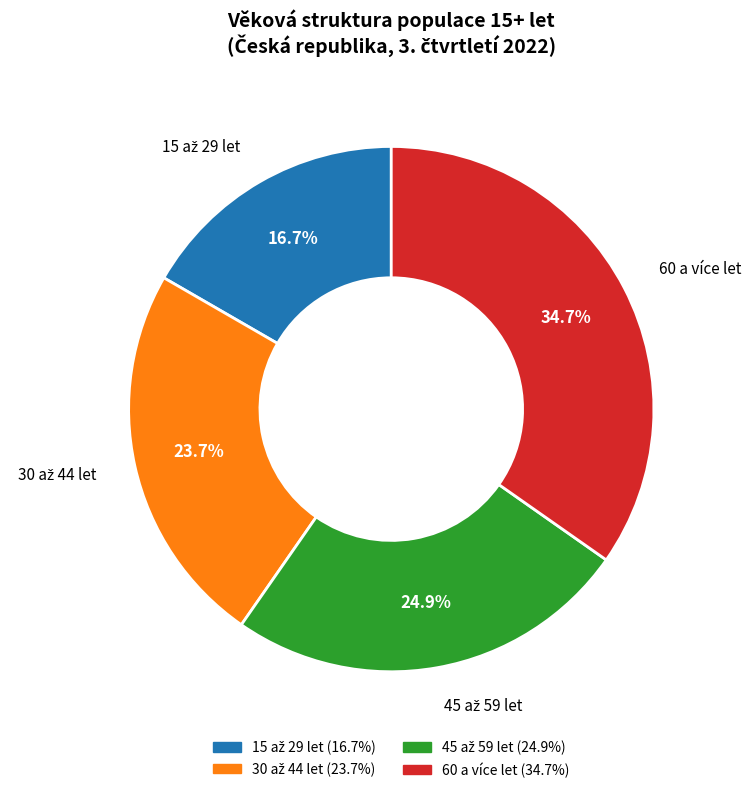

Which slice is the largest?

60 a více let